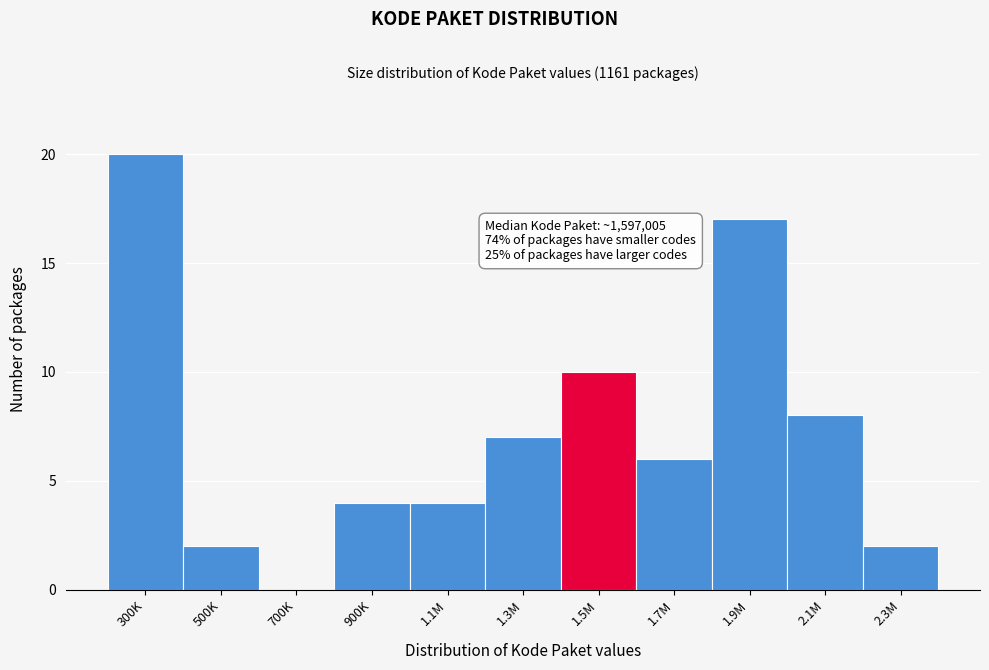

Reading left to right, transcribe all the data shown in this chart.

300K=20	500K=2	700K=0	900K=4	1.1M=4	1.3M=7	1.5M=10	1.7M=6	1.9M=17	2.1M=8	2.3M=2